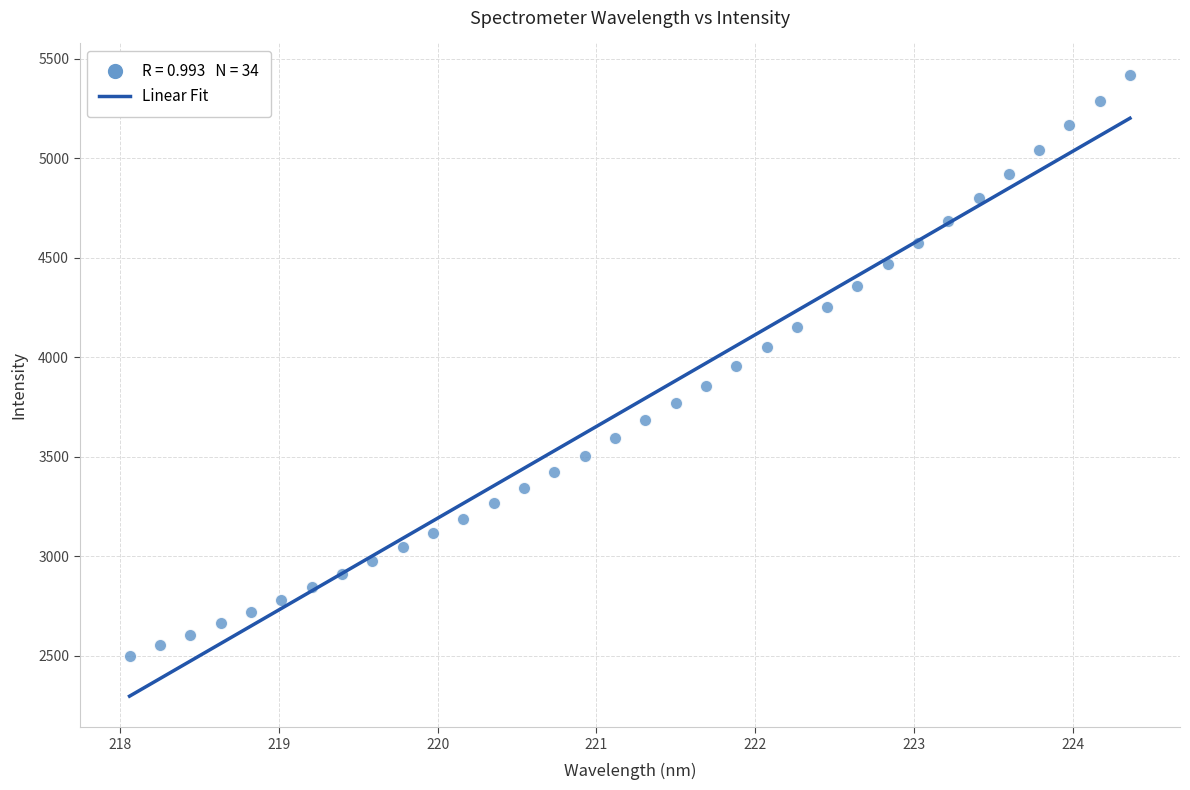

What is the range of X values (max minus min)?

6.3